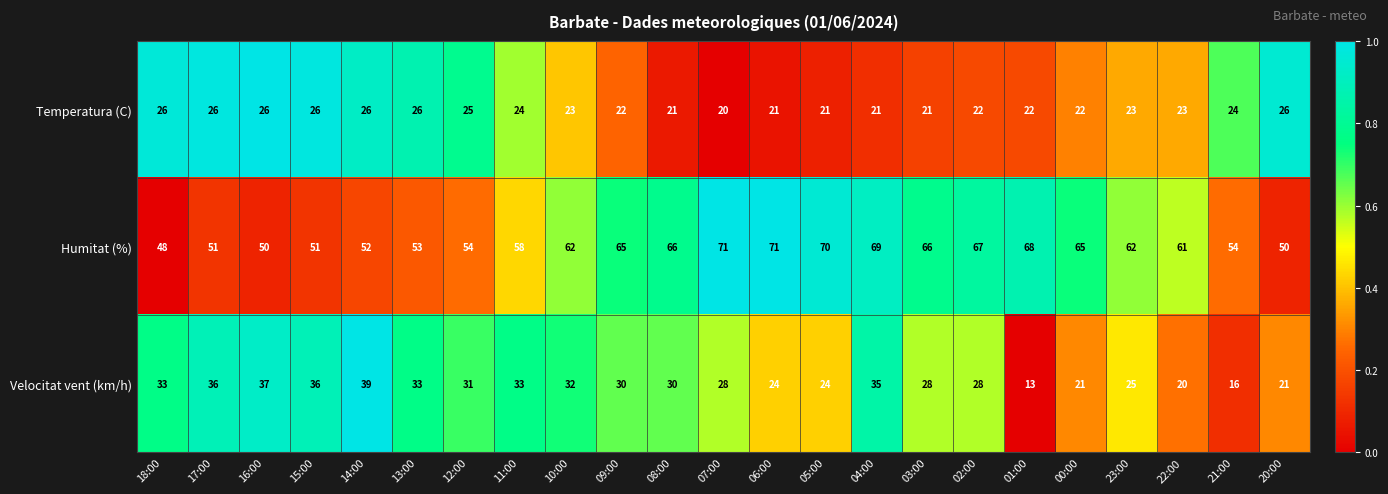

Which series has the largest range (max minus min)?

Velocitat vent (km/h)